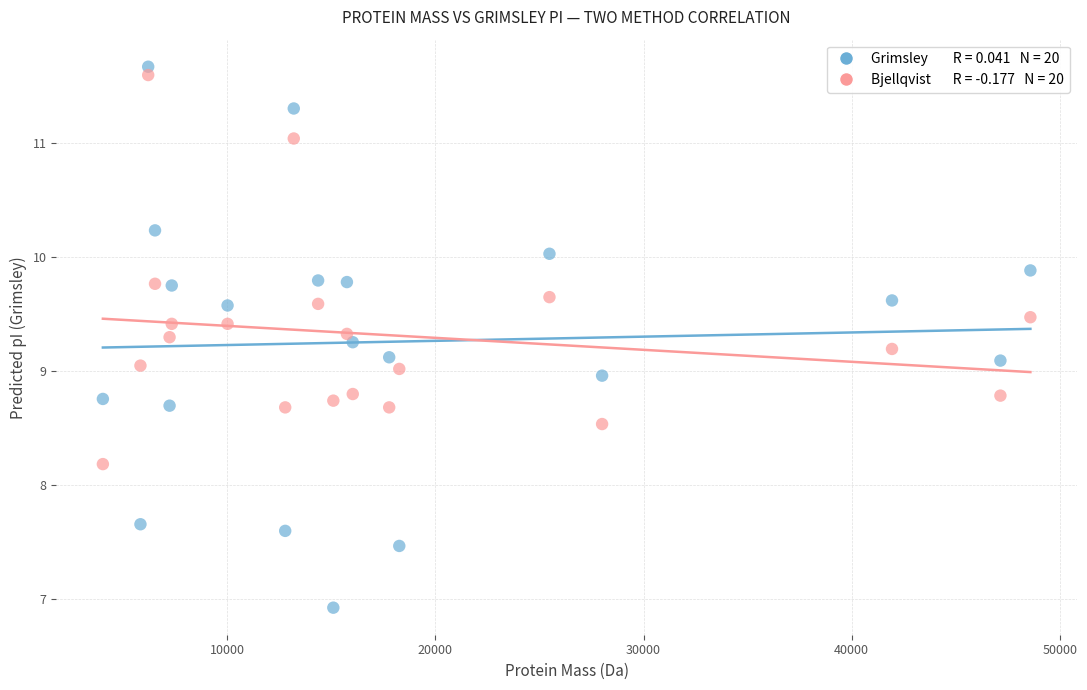

Across all data points, what is the range of X values (max minus min)?

44574.7